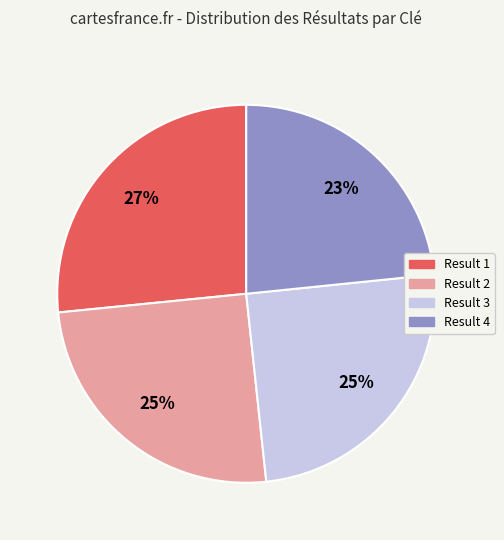

To the nearest percent, what is the average slice percentage?

25%